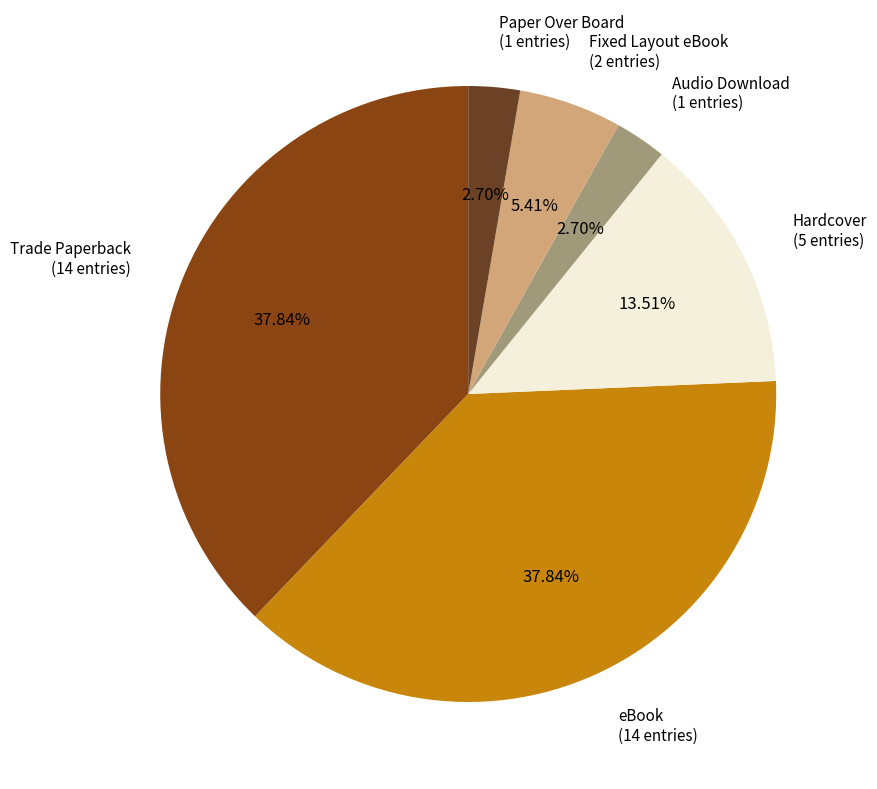

The eBook slice represents 32% of the pie. True or false?

False